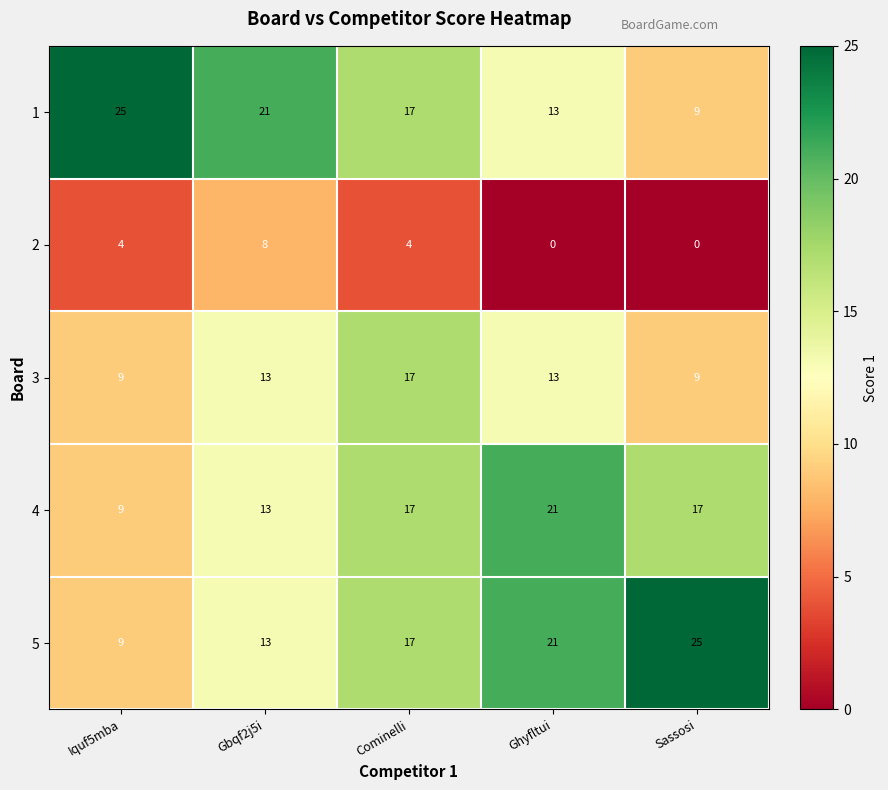

What is the difference between the maximum and minimum values in the 1 series?

16